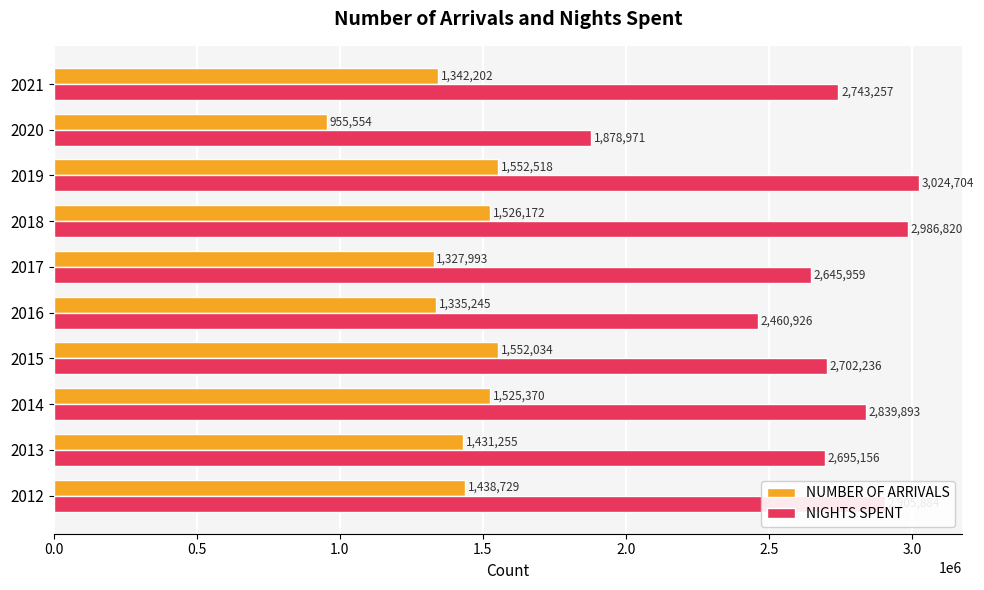

List the series in order of their overall mean, lowest first.

NUMBER OF ARRIVALS, NIGHTS SPENT